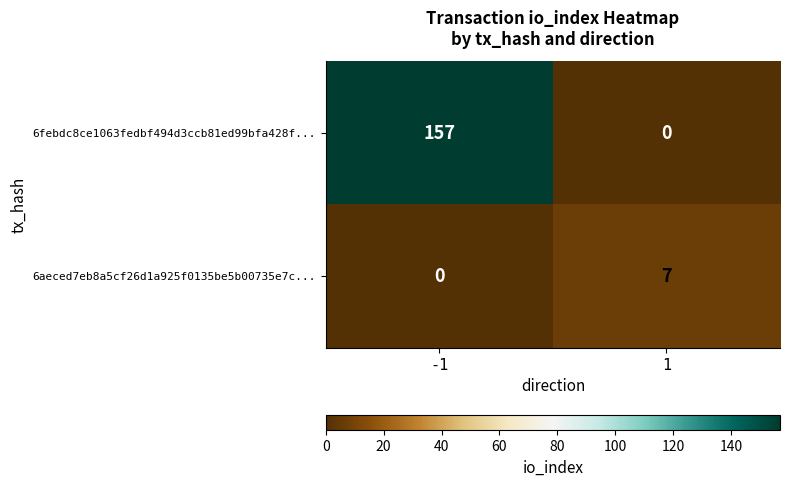

What is the total value across all series at -1?

157